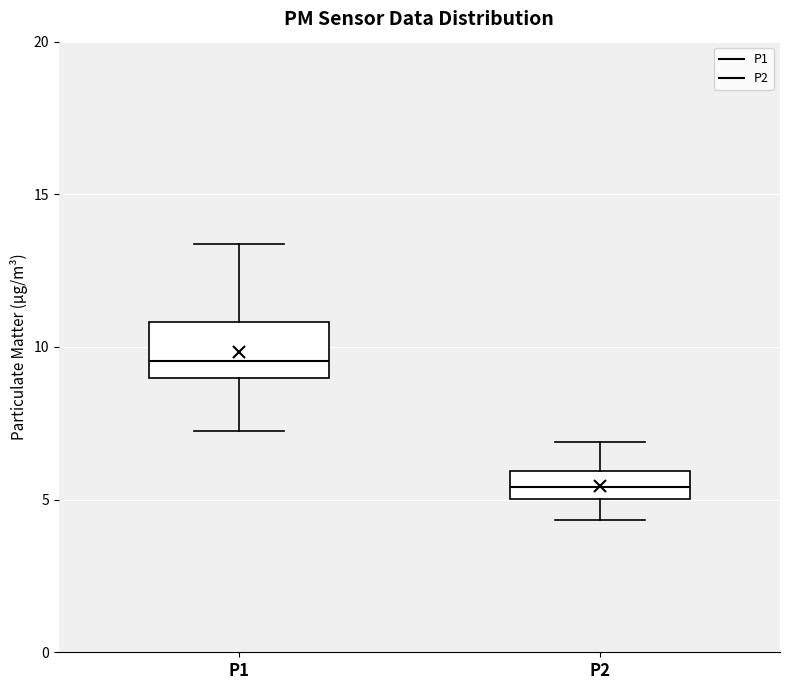

Where does the lower whisker of the box for P2 end on the y-axis? The values are not printed on the chart, so give them approximately, as read against the axis.

4.5